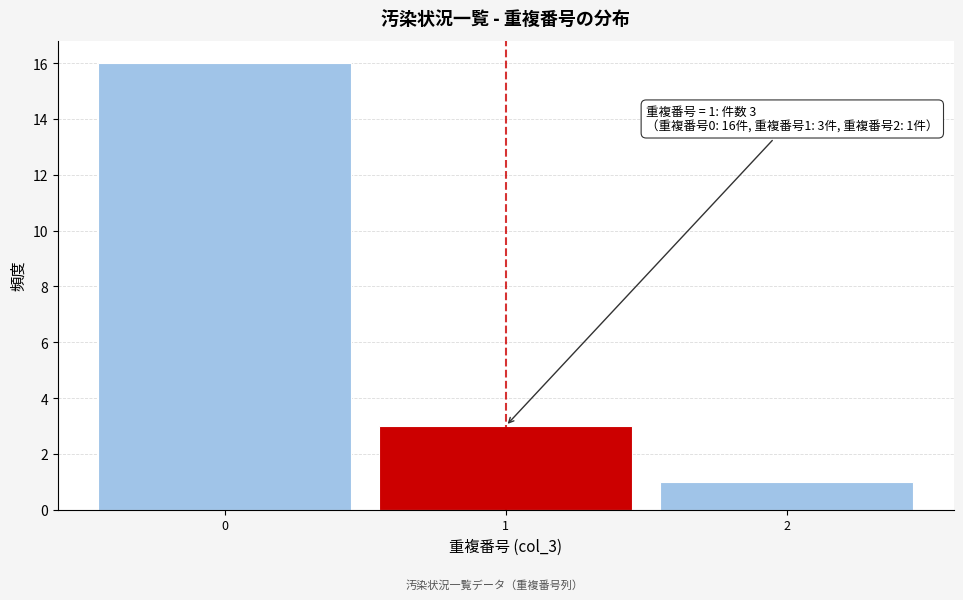

Which range on the x-axis has the tallest bar?

-0.5 to 0.5